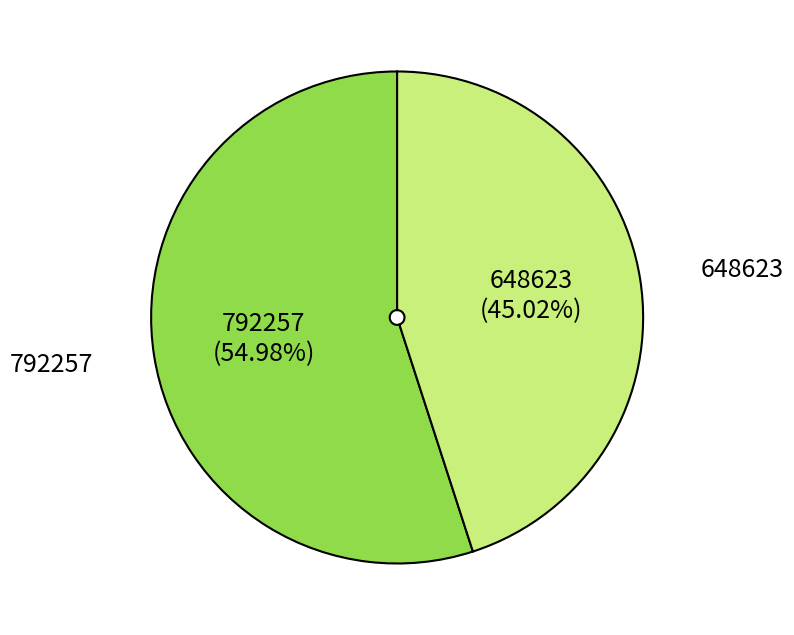

Does 648623 represent more than half of the total?

No